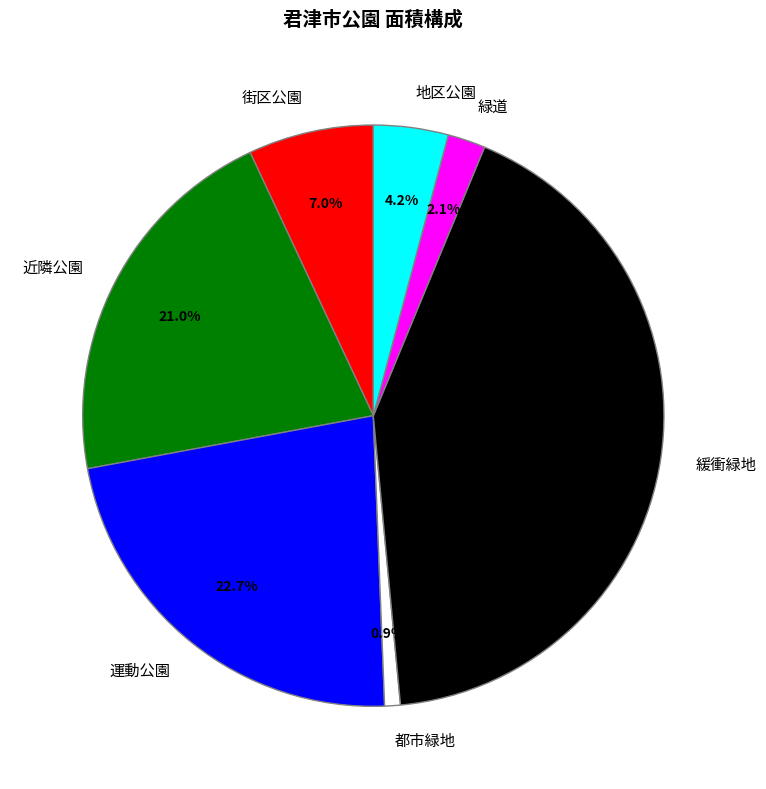

What is the ratio of the value at 運動公園 to the value at 緩衝緑地?

0.5